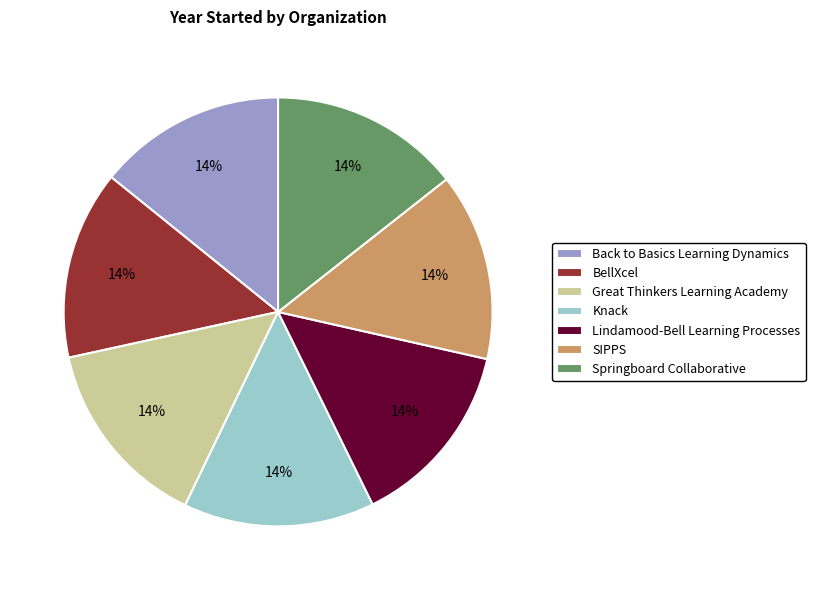

What percentage is the BellXcel slice, to the nearest percent?

14%